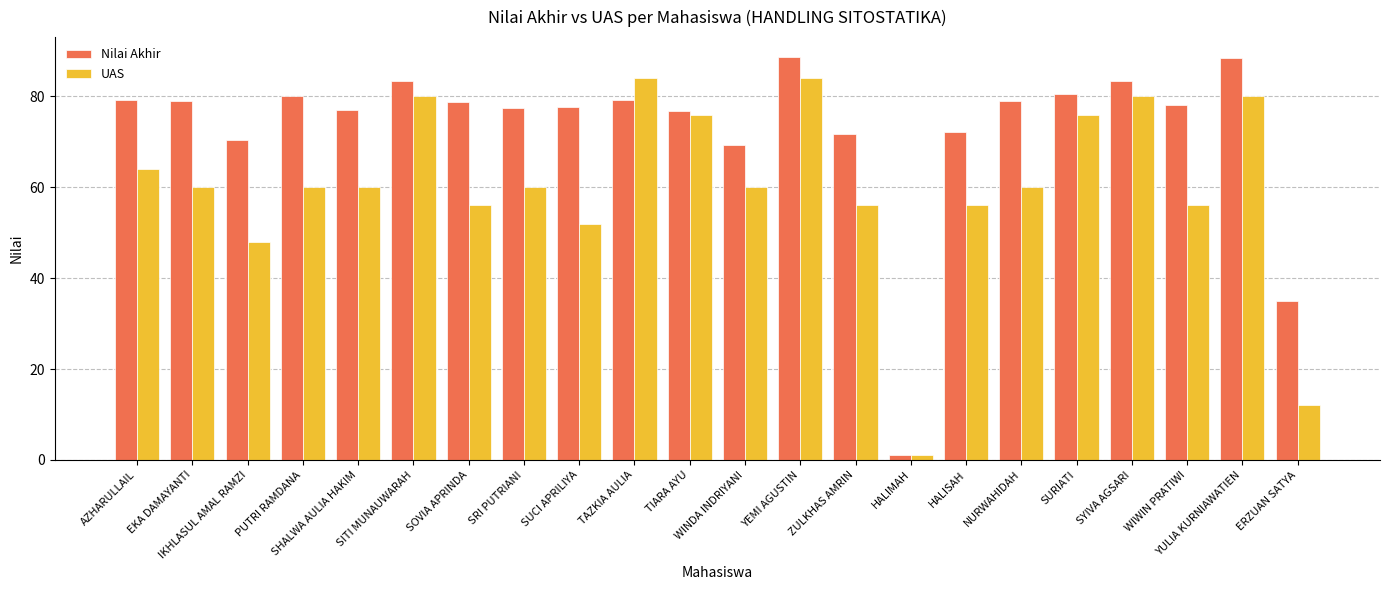

What is the highest value of the Nilai Akhir series?

88.6